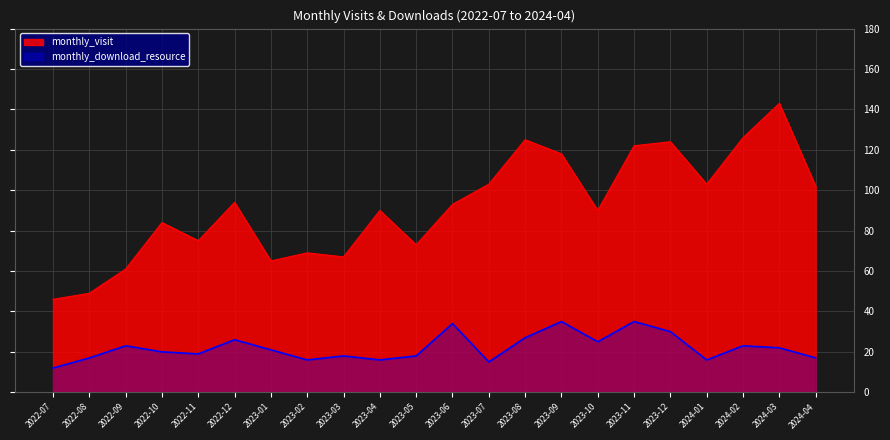

True or false: monthly_visit and monthly_download_resource cross at least once.

False